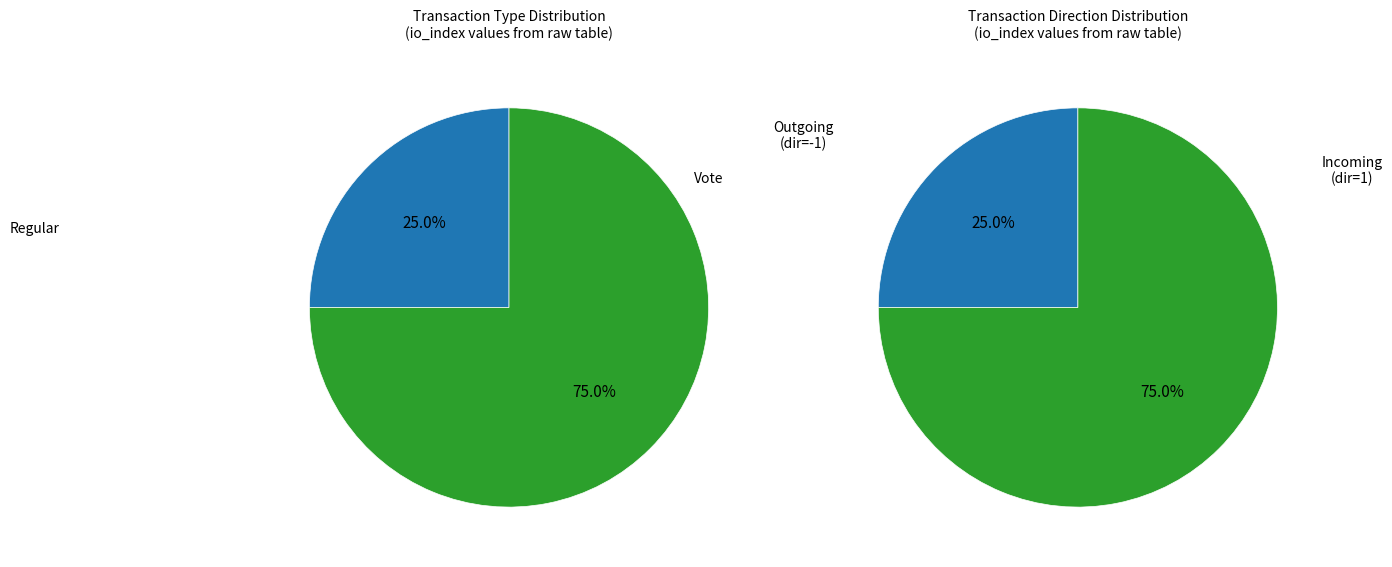

True or false: Vote accounts for 88% of the total.

False